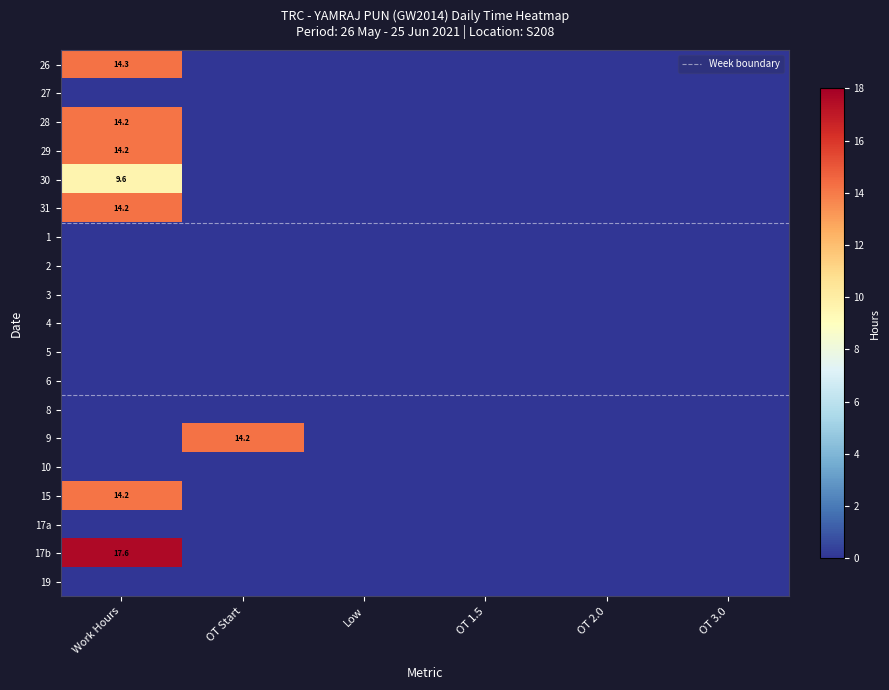

Which has a higher value, 1 or 2?

1